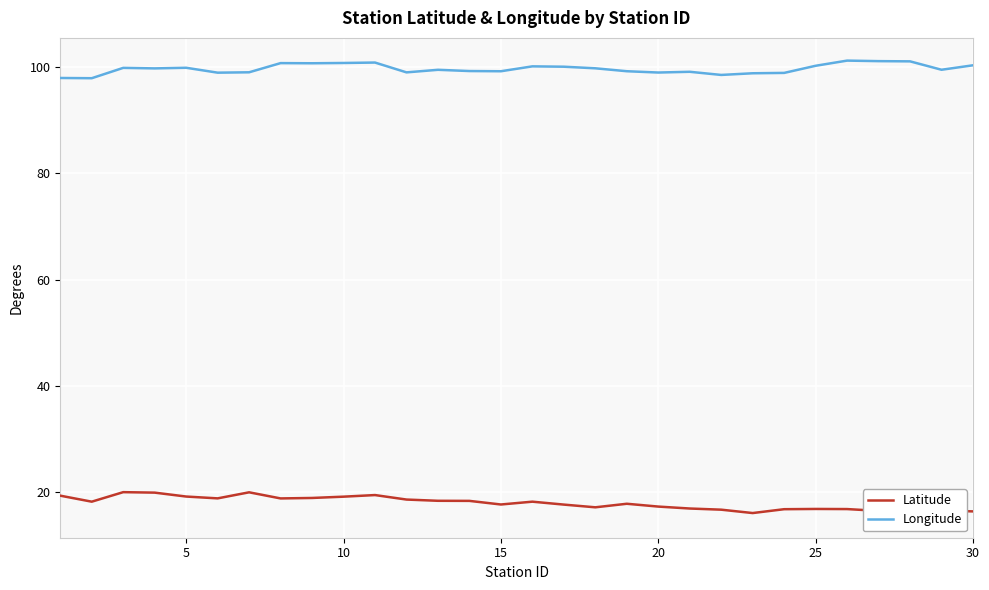

At how many categories does at least one series exceed 74?

30